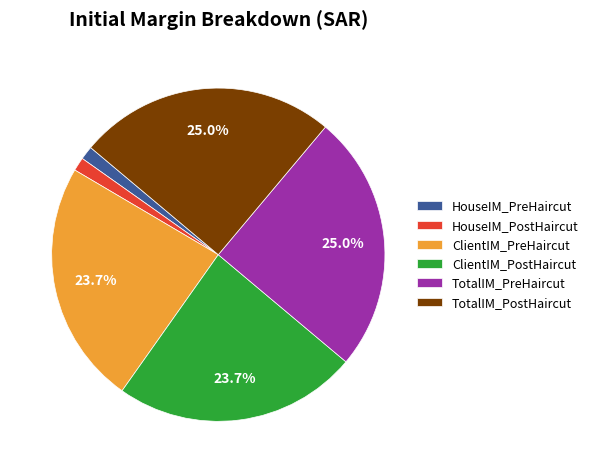

To the nearest percent, what portion does TotalIM_PostHaircut represent?

25%